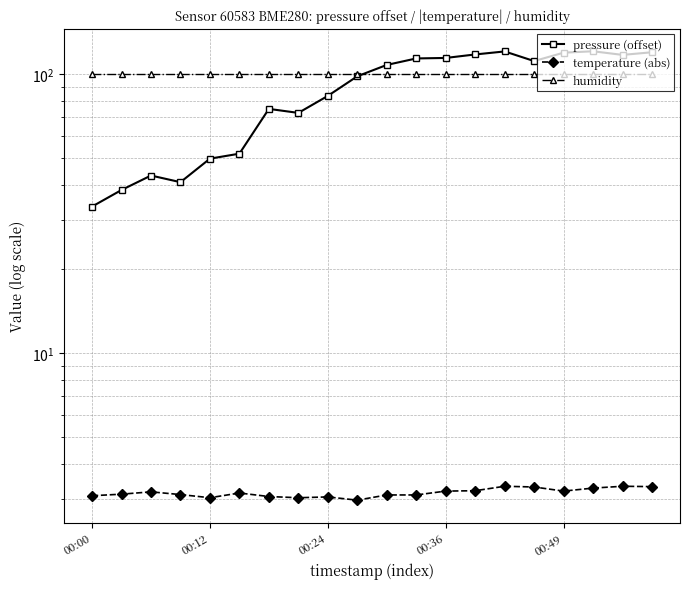

Reading left to right, what are all the values shown in this chart?

pressure (offset): 33.5	38.4	43.2	40.9	49.7	51.8	75.0	72.6	83.5	98.2	107.8	113.8	114.2	117.6	120.6	111.3	119.3	120.7	117.2	119.8
temperature (abs): 3.1	3.1	3.2	3.1	3.0	3.1	3.0	3.0	3.0	3.0	3.1	3.1	3.2	3.2	3.3	3.3	3.2	3.3	3.3	3.3
humidity: 100.0	100.0	100.0	100.0	100.0	100.0	100.0	100.0	100.0	100.0	100.0	100.0	100.0	100.0	100.0	100.0	100.0	100.0	100.0	100.0